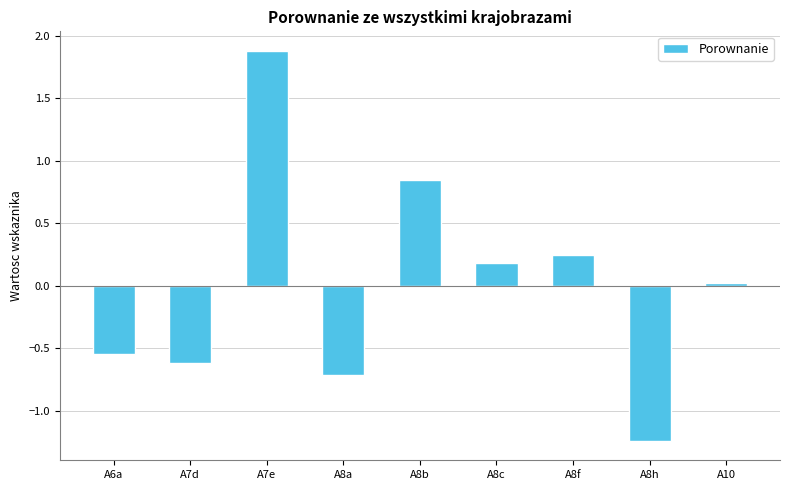

What is the greatest value displayed?

1.9